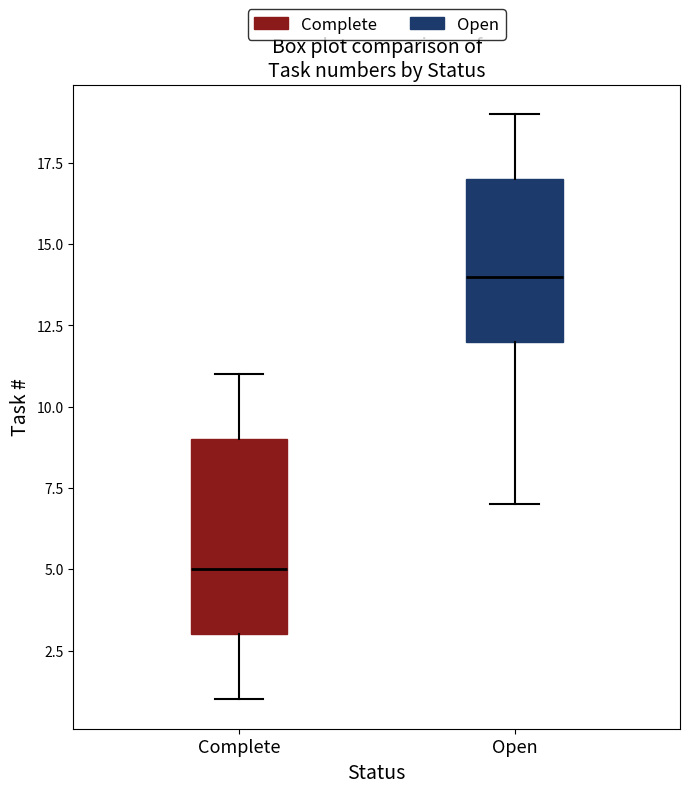

Reading left to right, read every box against the y-axis: the position of its median line, the range the box covers, and the ends of its whiskers. The values are not printed on the chart, so give them approximately, as read against the axis.

Complete: median 5, box 3 to 9, whiskers 1 to 11
Open: median 14, box 12 to 17, whiskers 7 to 19